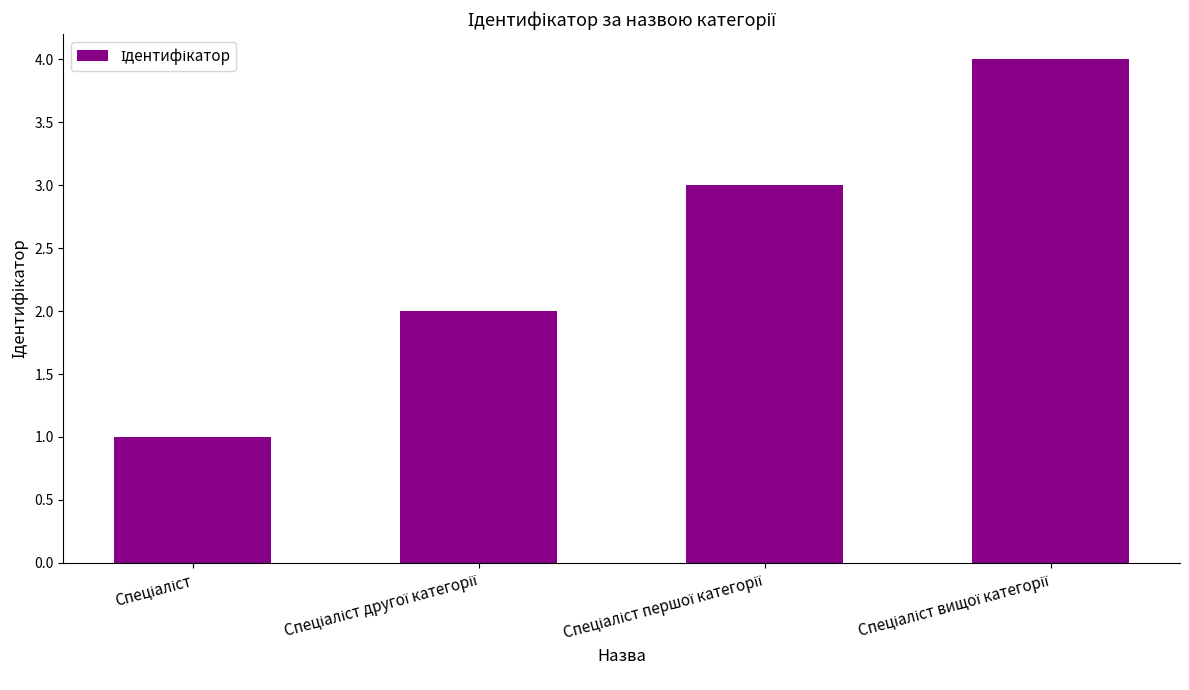

What is the sum of all values?

10